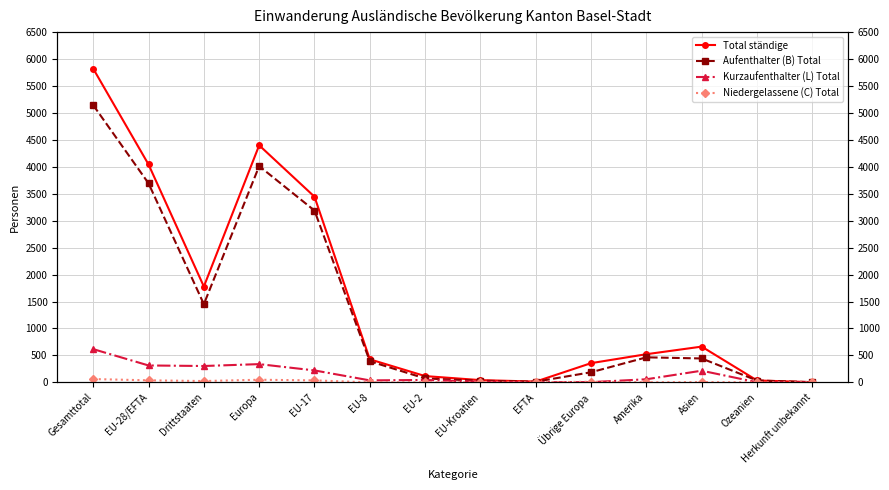

True or false: Aufenthalter (B) Total and Niedergelassene (C) Total cross at least once.

False